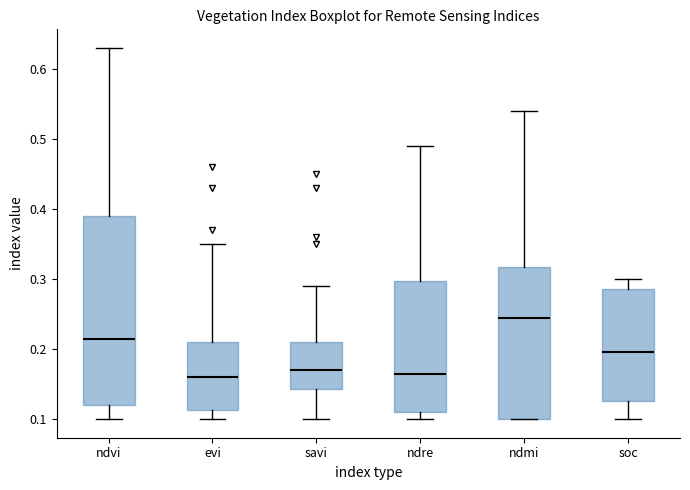

Which box is the tallest, from its lower edge to its upper edge?

ndvi